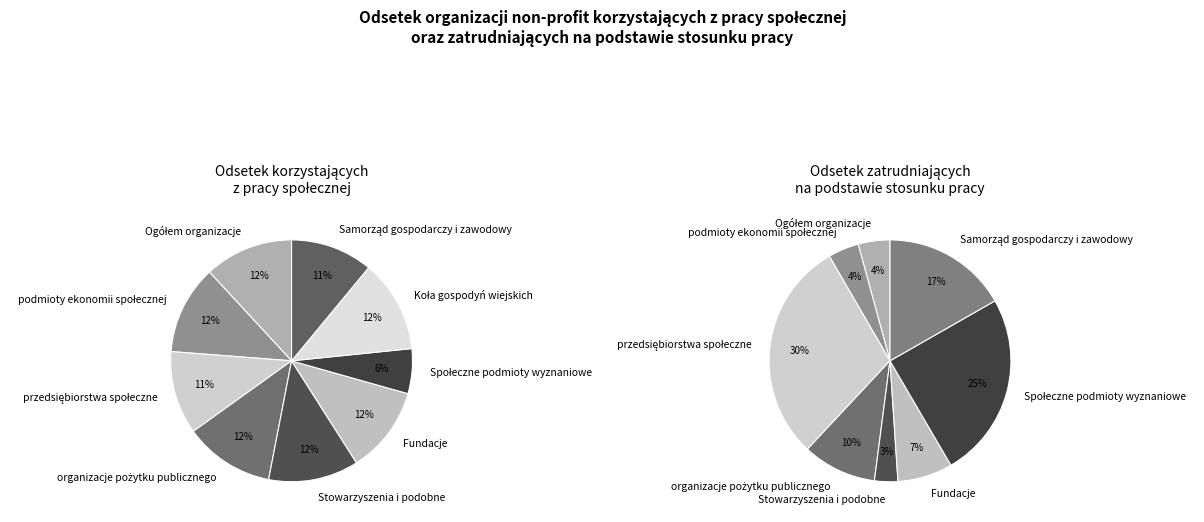

How much of the chart is everything except Fundacje?

88.4%